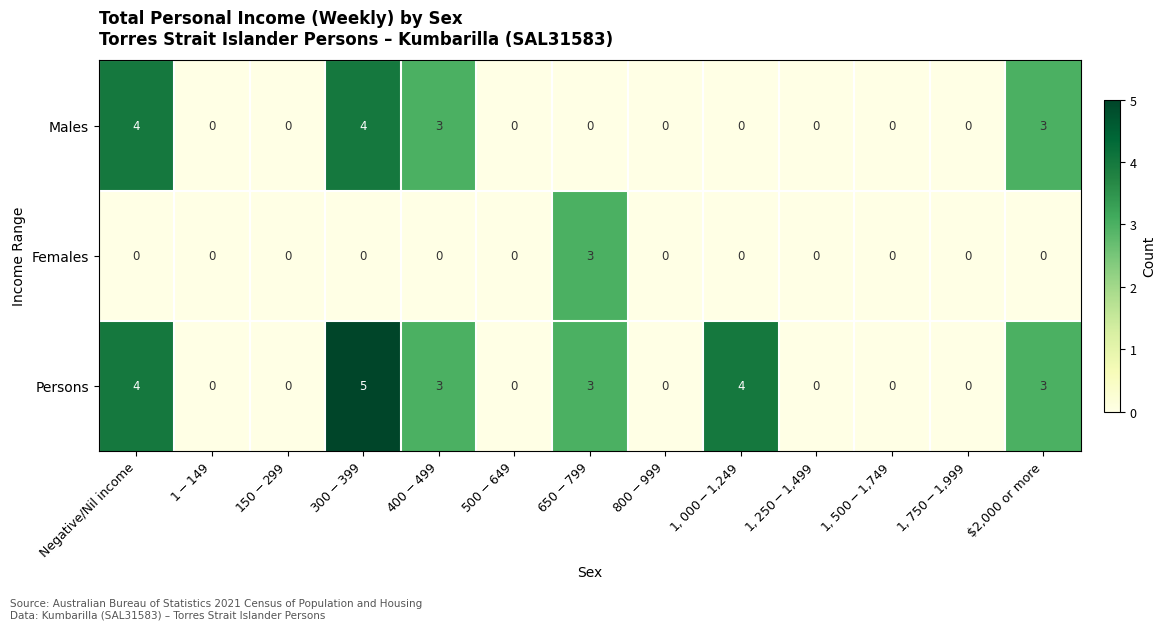

Which series has the largest range (max minus min)?

Persons